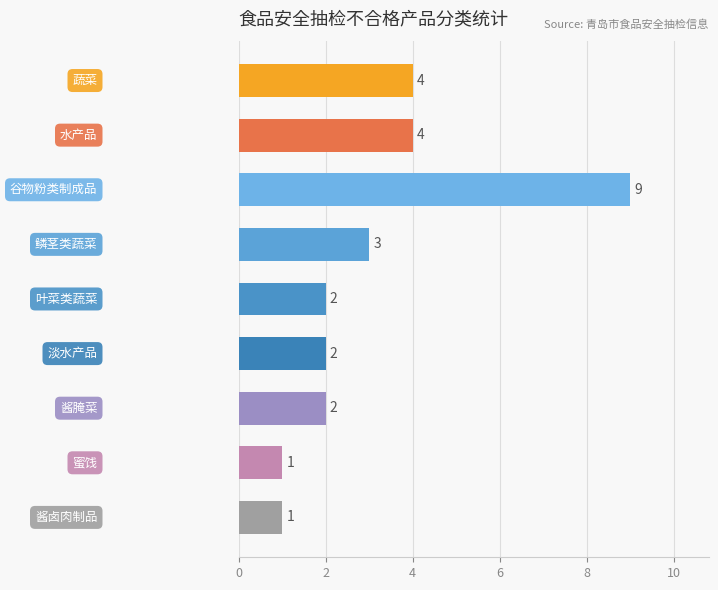

What is the value of the 7th bar from the top?

2